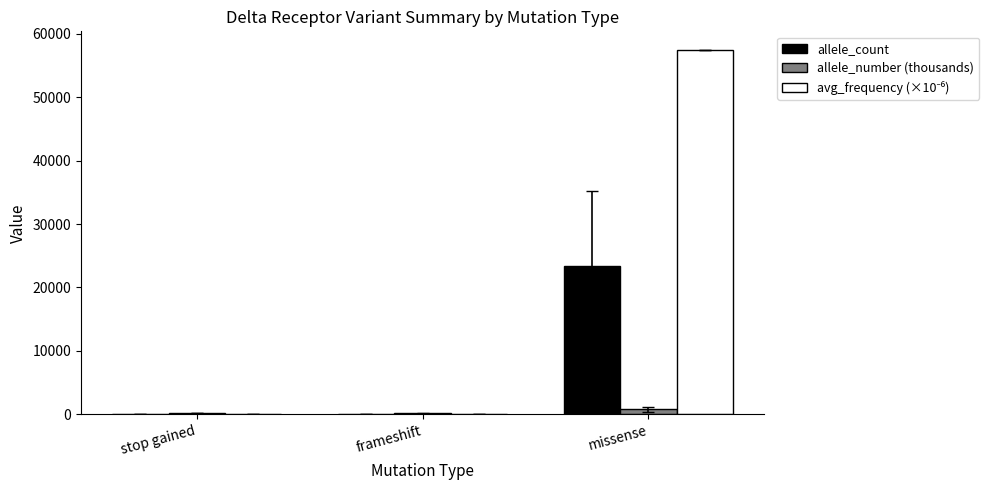

At which category is the sum across all series the highest?

missense